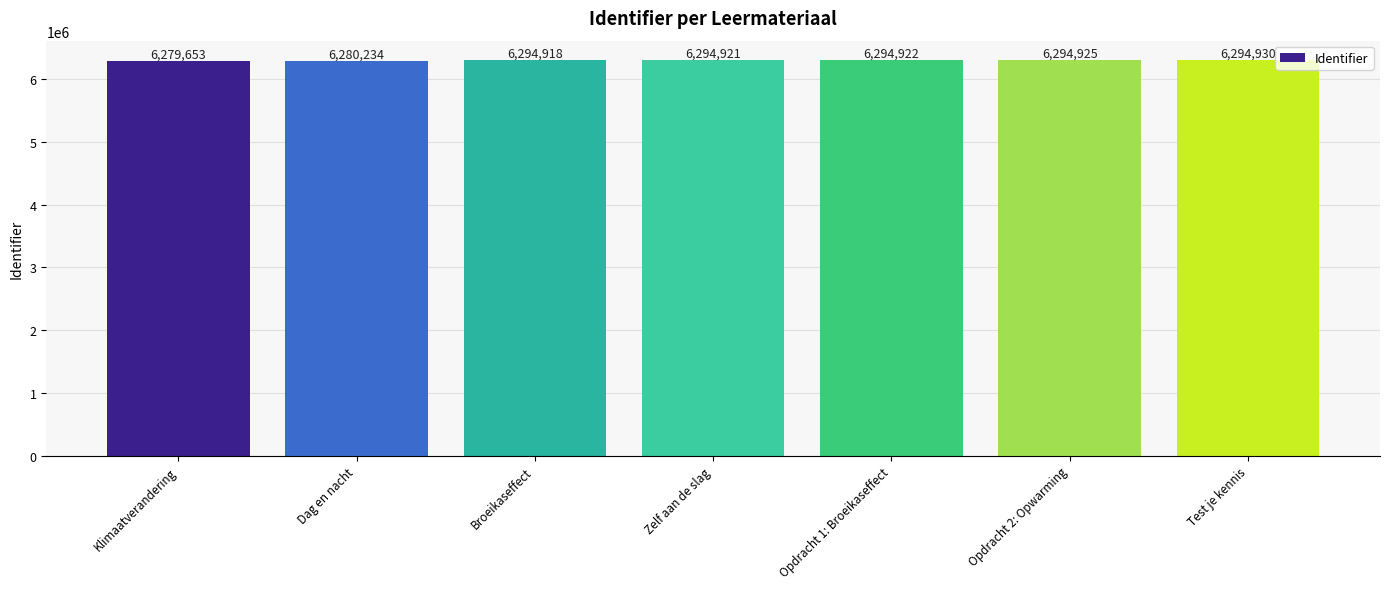

List the labels in order of value, smallest first.

Klimaatverandering, Dag en nacht, Broeikaseffect, Zelf aan de slag, Opdracht 1: Broeikaseffect, Opdracht 2: Opwarming, Test je kennis